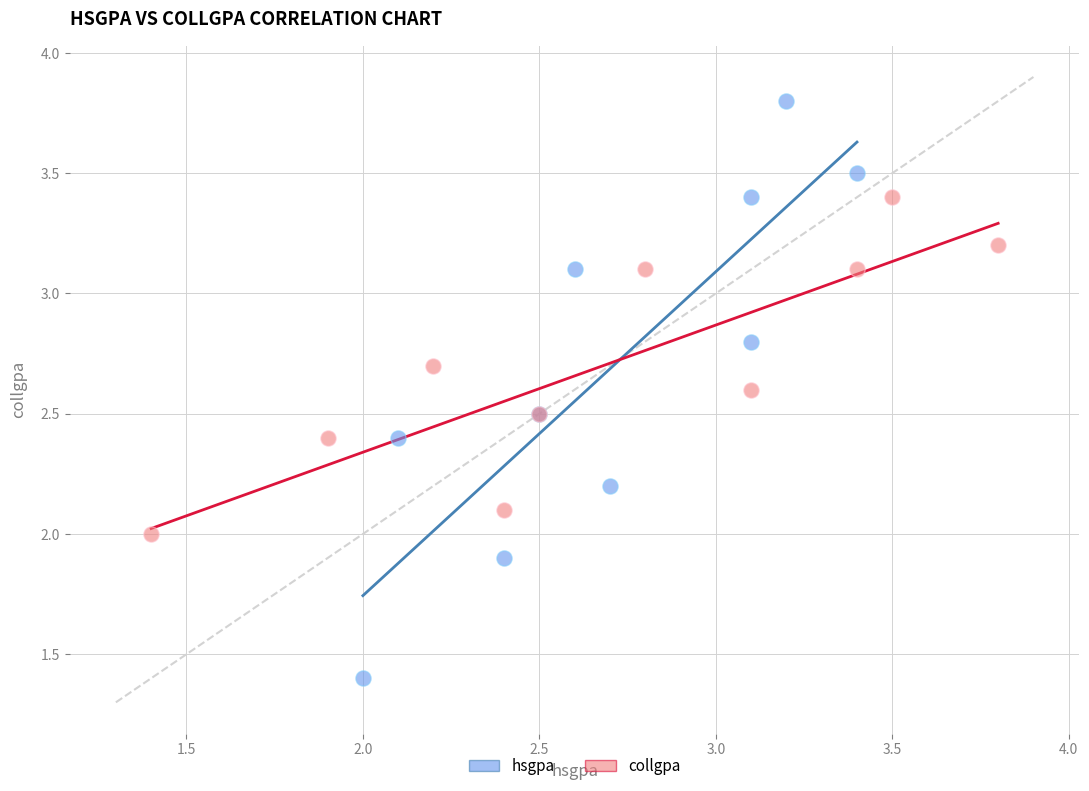

Which series reaches the maximum Y coordinate?

hsgpa